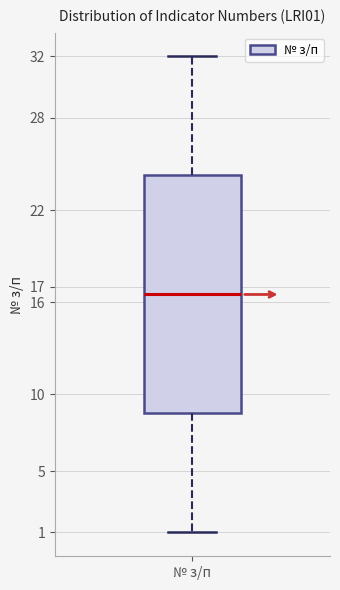

Where is the lower edge of the box for № з/п on the y-axis? The values are not printed on the chart, so give them approximately, as read against the axis.

8.8